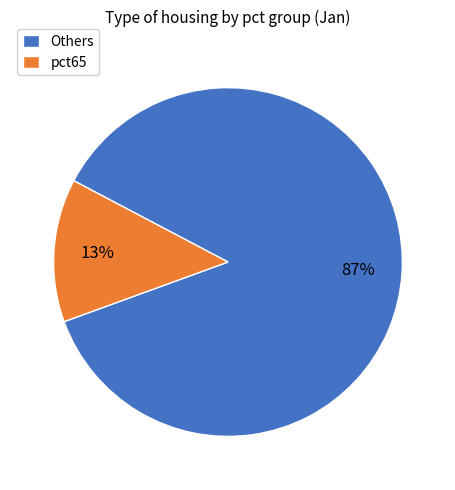

Rank the categories by value from highest to lowest.

Others, pct65